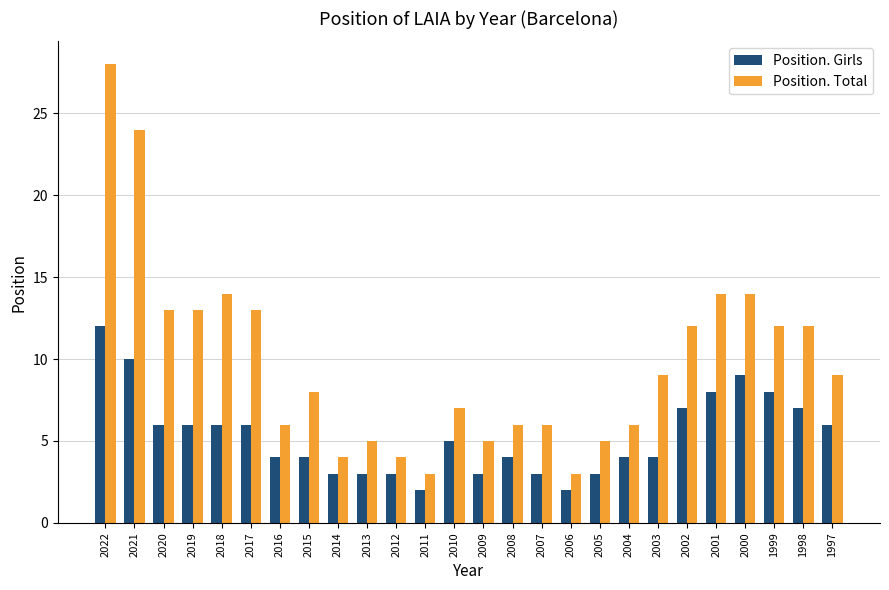

Which series changed the most between 2022 and 2017?

Position. Total